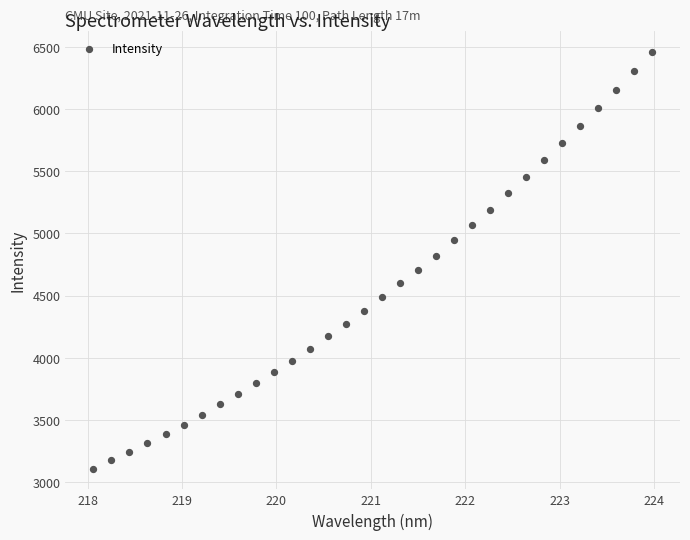

What is the range of X values (max minus min)?

5.9